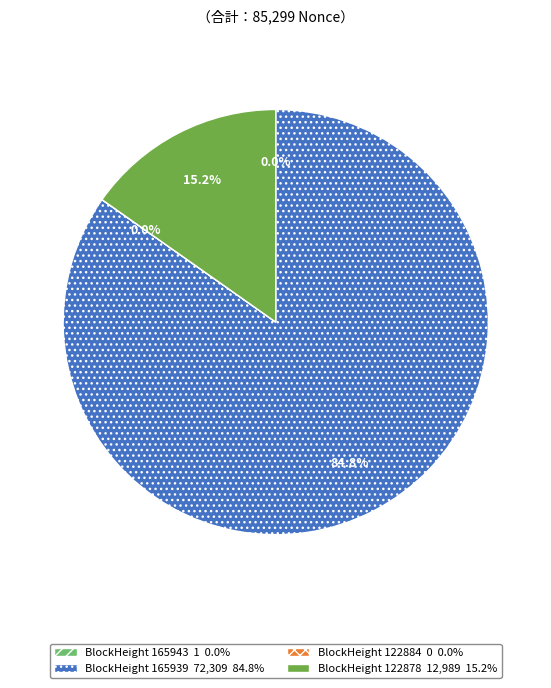

Is there a majority slice in this chart?

Yes